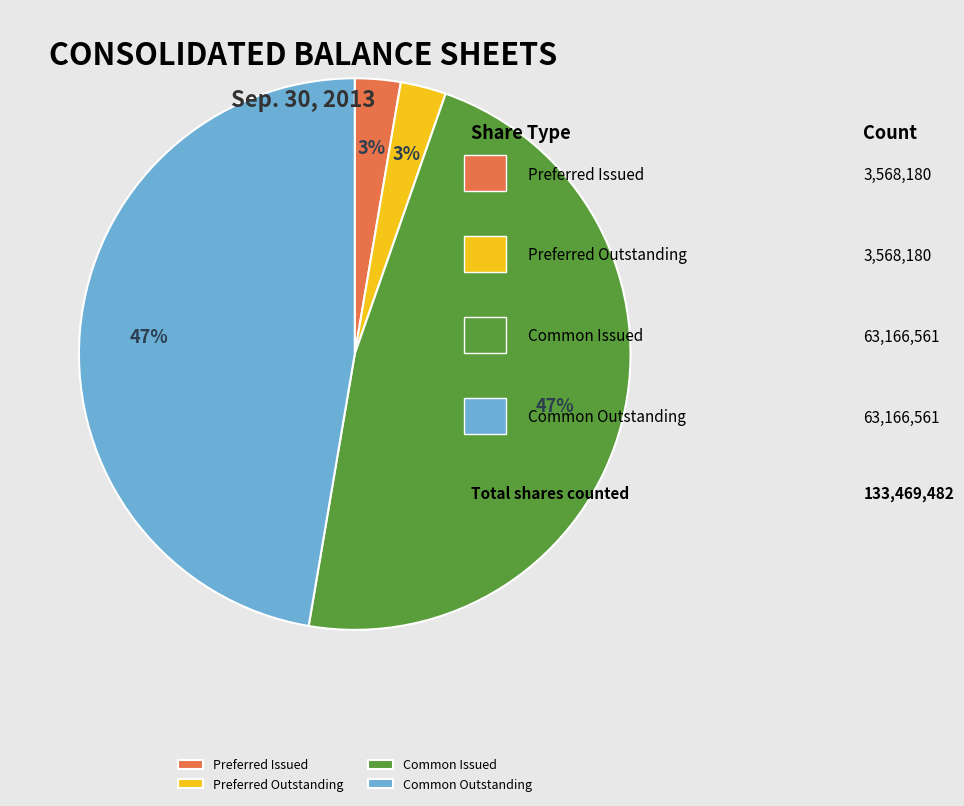

True or false: Preferred Issued accounts for 3% of the total.

True